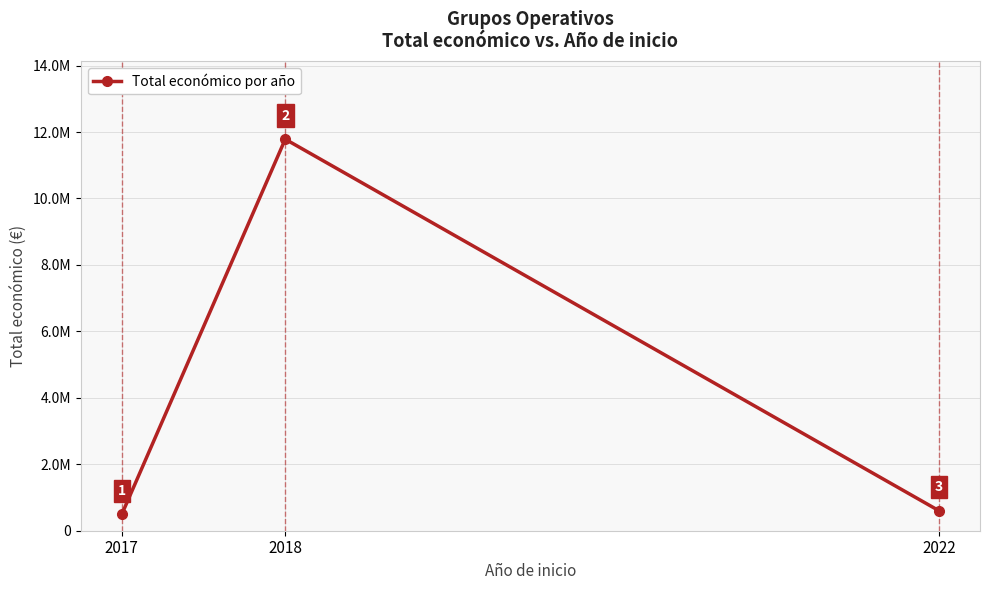

Is this an area chart (filled region under the line)?

No